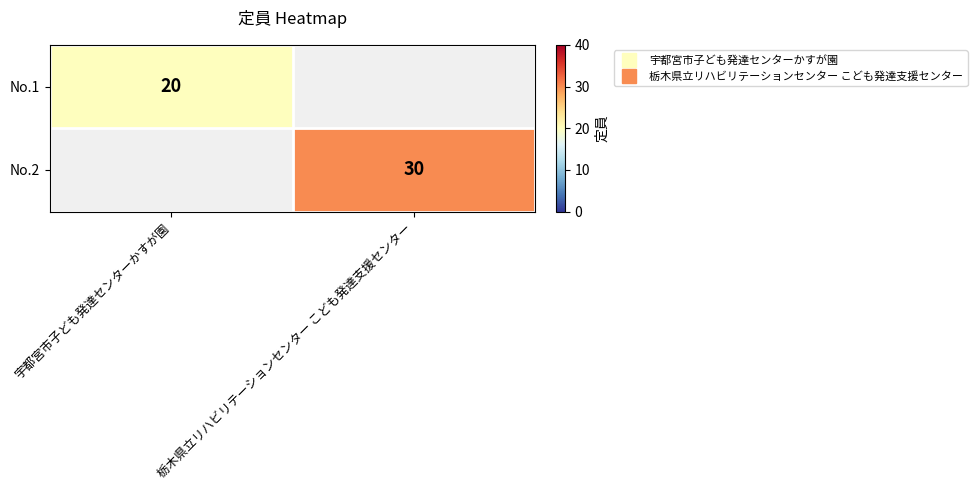

Rank the series at 宇都宮市子ども発達センターかすが園 from lowest to highest value.

No.1, No.2